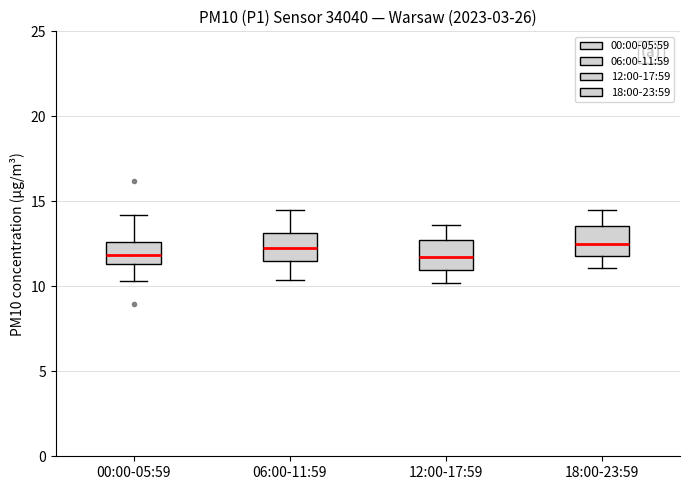

Where does the median line of the box for 06:00-11:59 sit on the y-axis? The values are not printed on the chart, so give them approximately, as read against the axis.

12.5